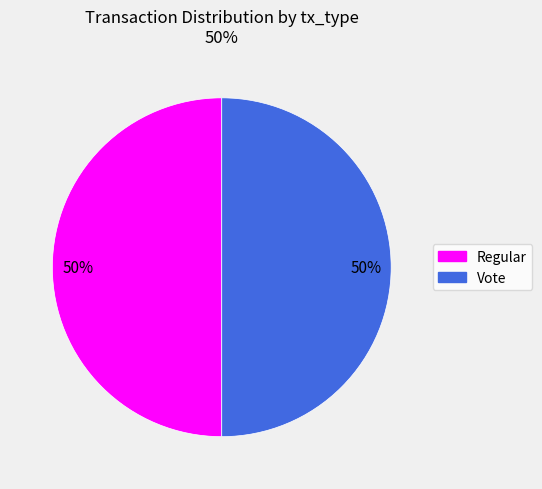

Do Regular and Vote together represent more than half of the pie?

Yes